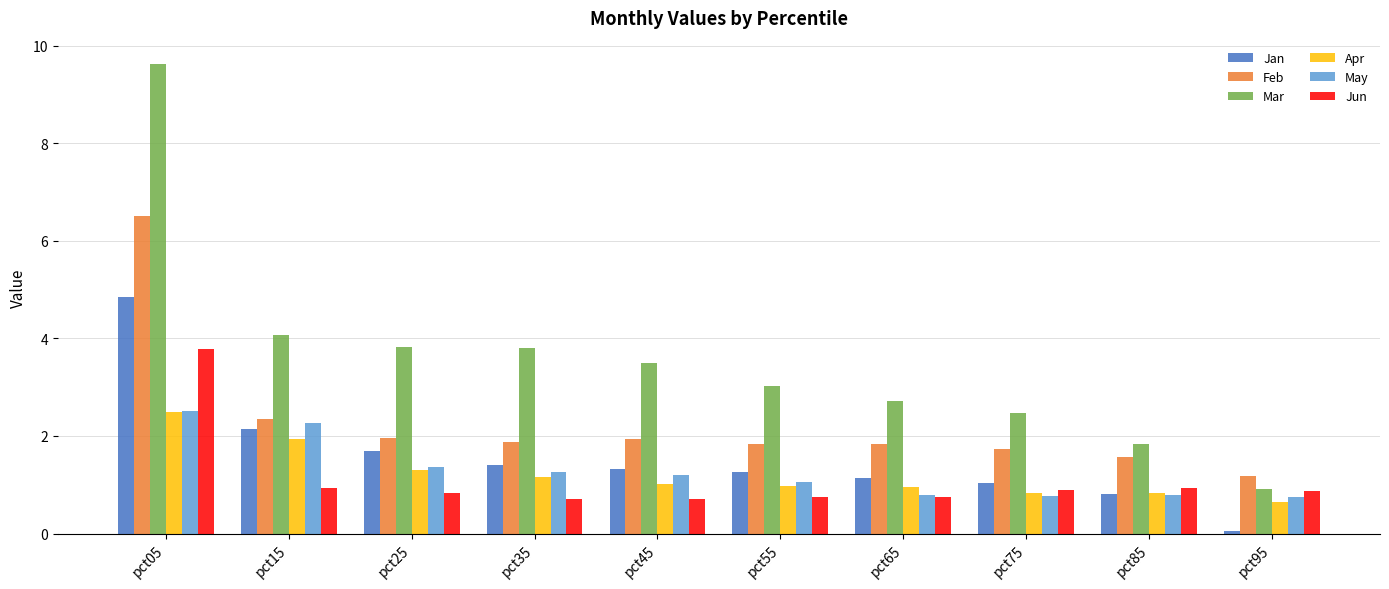

True or false: Jun has a value of 0.5 at pct85.

False